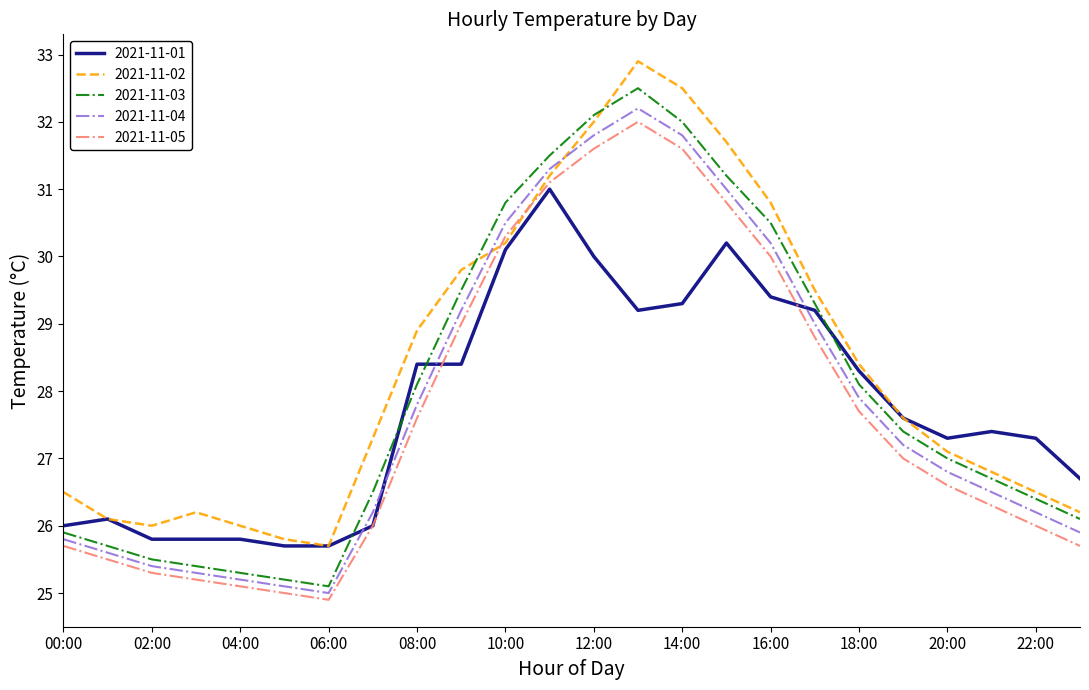

What is the minimum value for 2021-11-05?

24.9